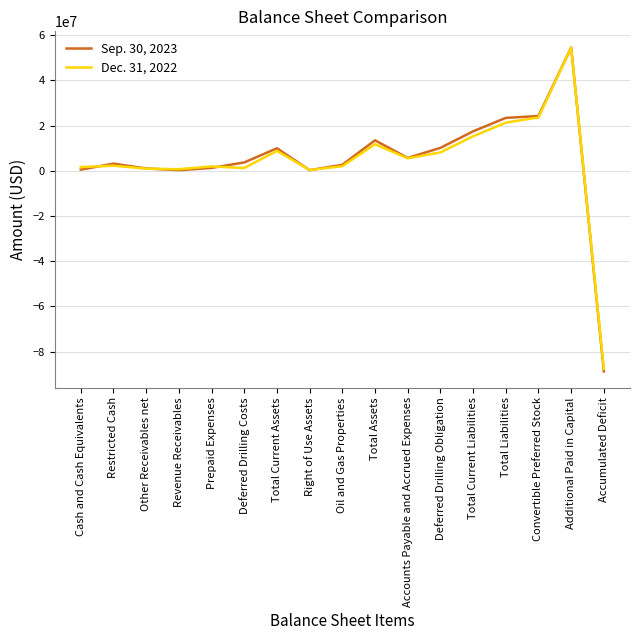

The Dec. 31, 2022 series shows 8129965 at Deferred Drilling Obligation. True or false?

True